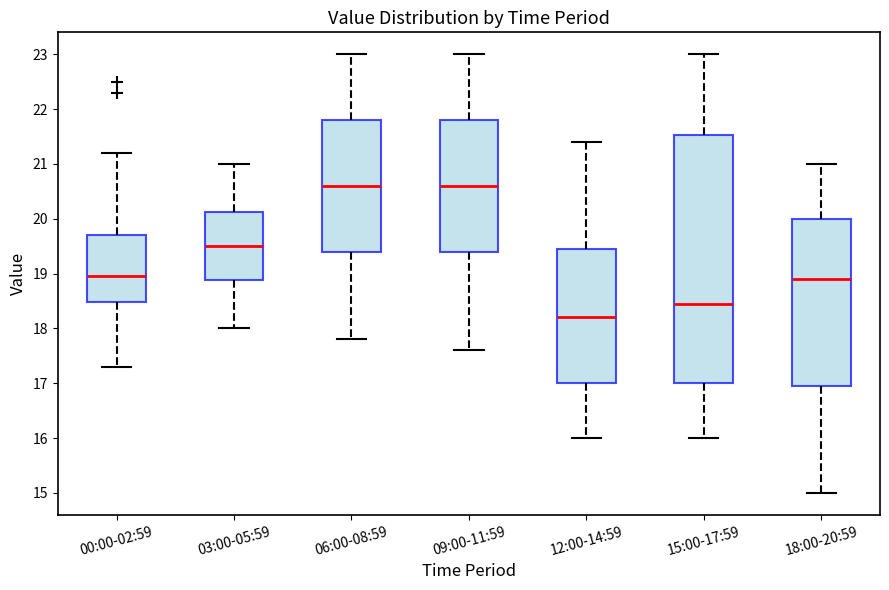

Reading left to right, transcribe this box plot: for each box, give where its median line is, the range the box spans, and where its two whiskers end, as read against the y-axis. The values are not printed on the chart, so give them approximately, as read against the axis.

00:00-02:59: median 19.0, box 18.5 to 19.7, whiskers 17.3 to 21.2
03:00-05:59: median 19.5, box 18.9 to 20.1, whiskers 18.0 to 21.0
06:00-08:59: median 20.6, box 19.4 to 21.8, whiskers 17.8 to 23.0
09:00-11:59: median 20.6, box 19.4 to 21.8, whiskers 17.6 to 23.0
12:00-14:59: median 18.2, box 17.0 to 19.5, whiskers 16.0 to 21.4
15:00-17:59: median 18.5, box 17.0 to 21.5, whiskers 16.0 to 23.0
18:00-20:59: median 18.9, box 17.0 to 20.0, whiskers 15.0 to 21.0